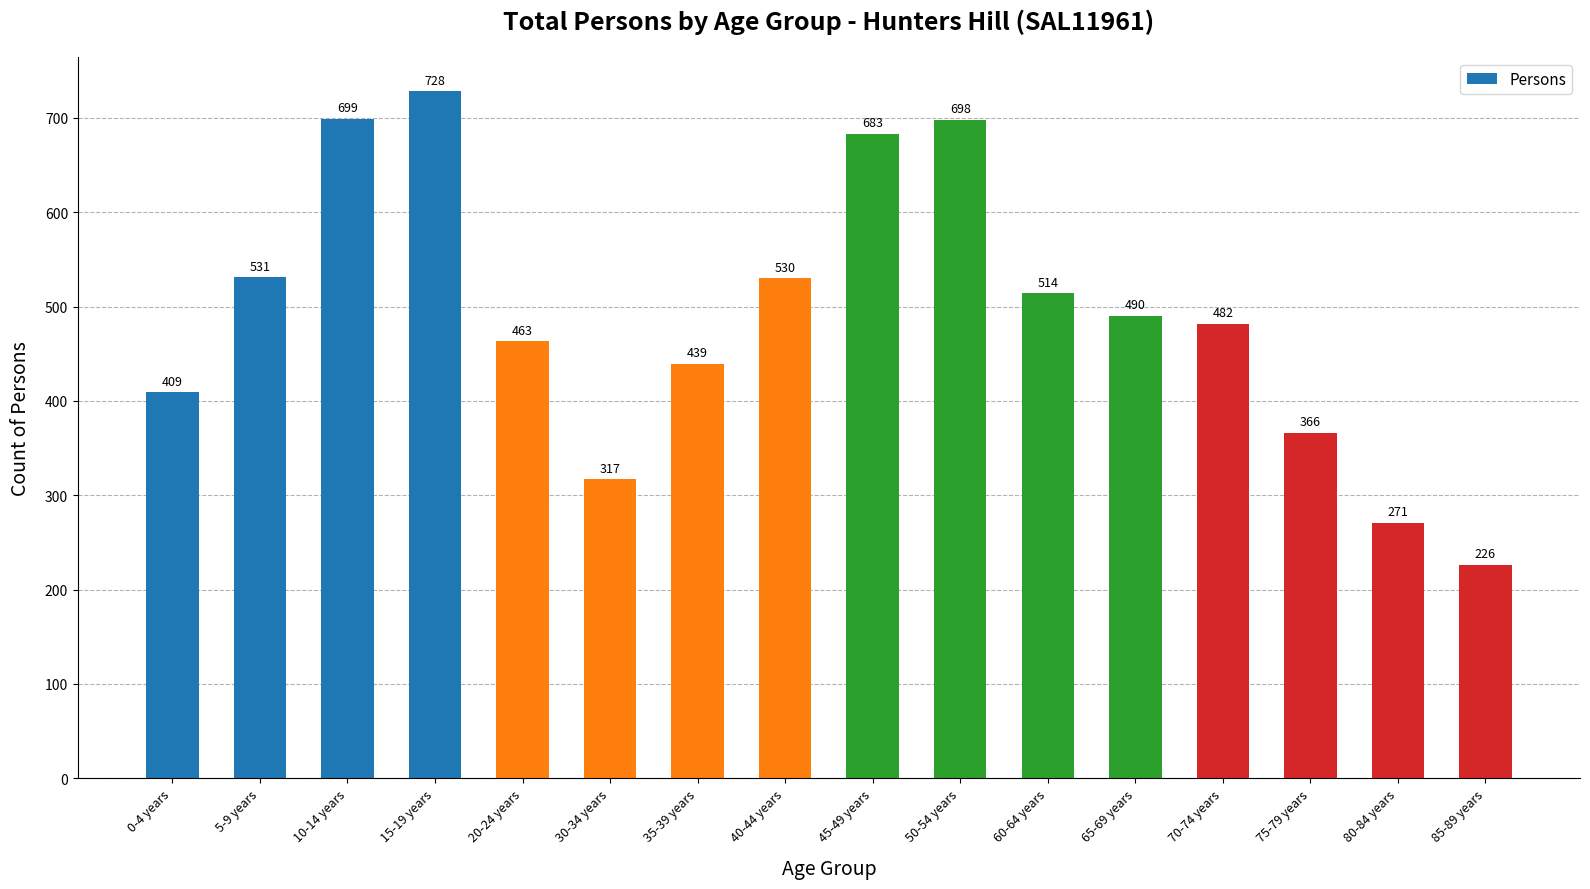

Reading left to right, transcribe all the data shown in this chart.

0-4 years=409	5-9 years=531	10-14 years=699	15-19 years=728	20-24 years=463	30-34 years=317	35-39 years=439	40-44 years=530	45-49 years=683	50-54 years=698	60-64 years=514	65-69 years=490	70-74 years=482	75-79 years=366	80-84 years=271	85-89 years=226